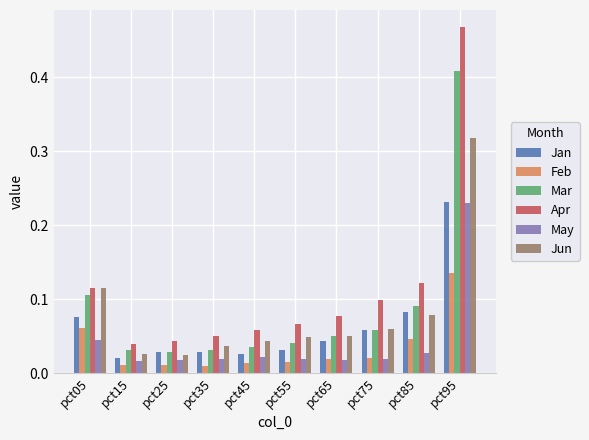

How many bars are there in total?

60